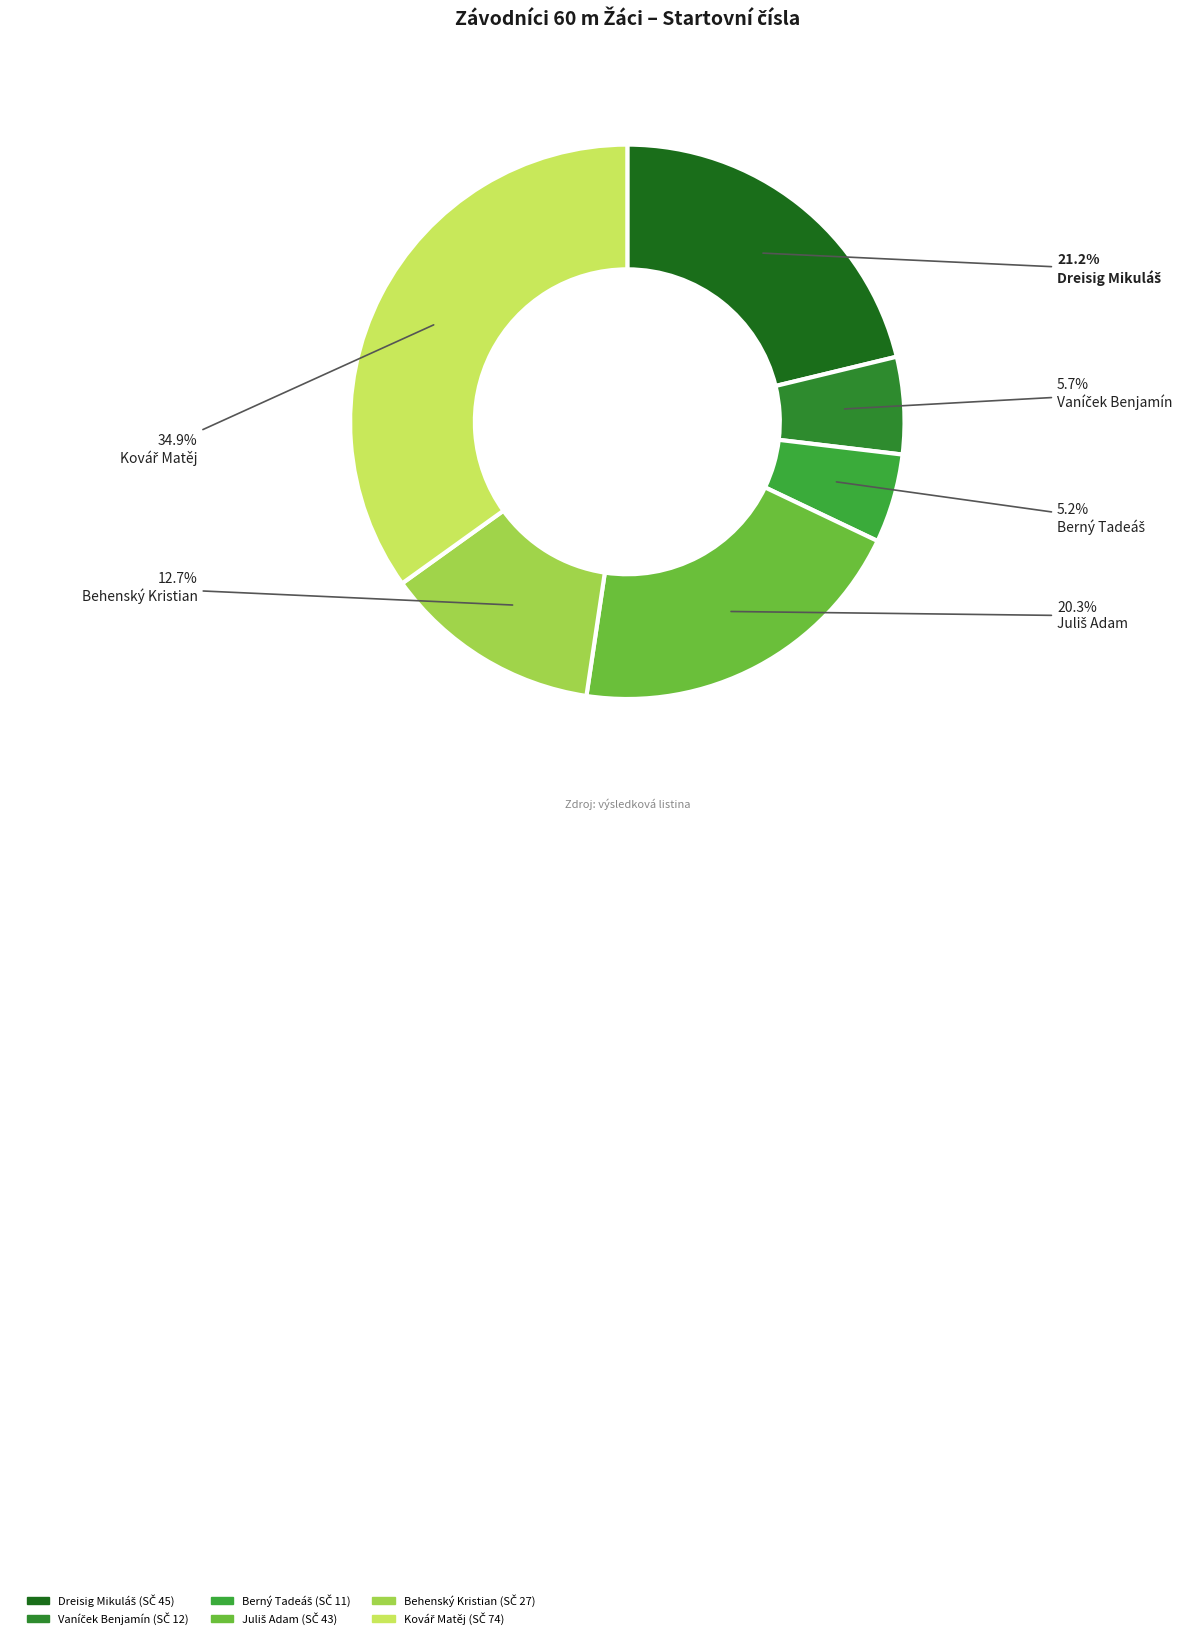

What percentage is the Behenský Kristian slice, to the nearest percent?

13%